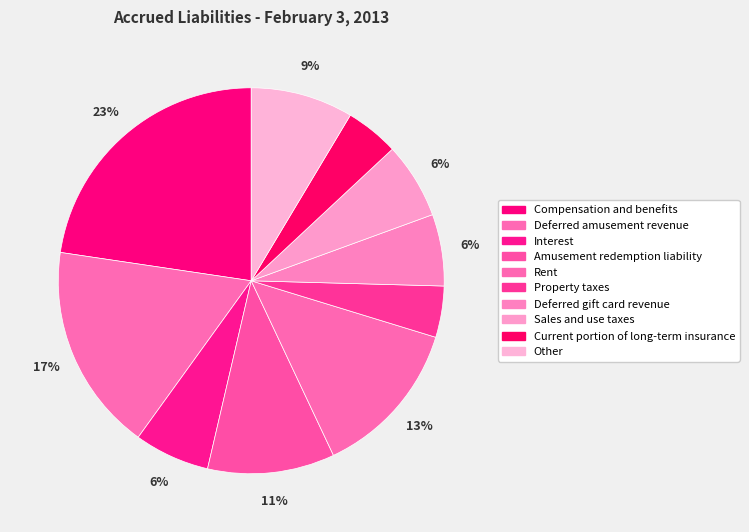

Does any single category account for the majority?

No